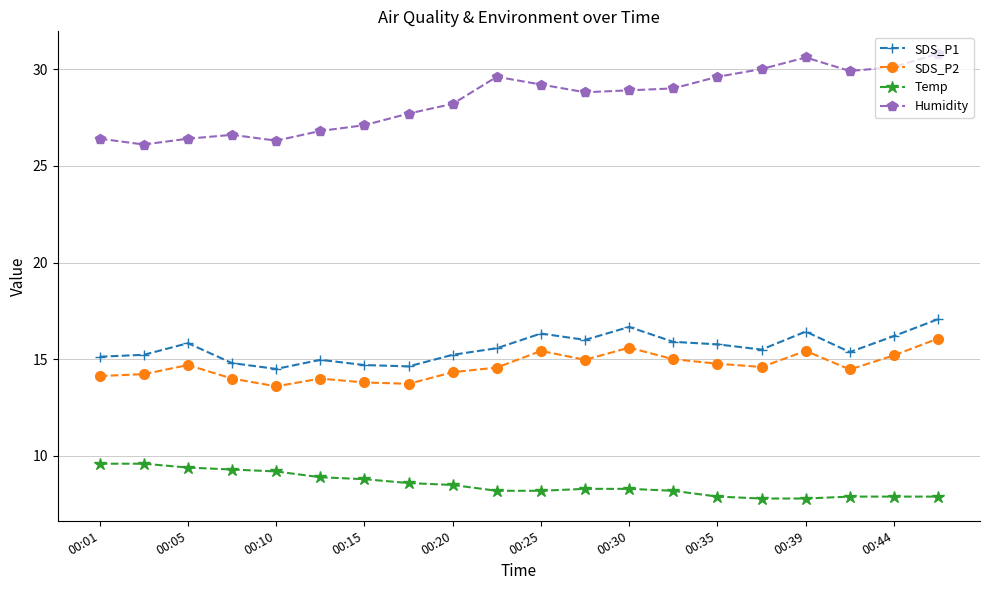

Which series has the widest spread of values?

Humidity